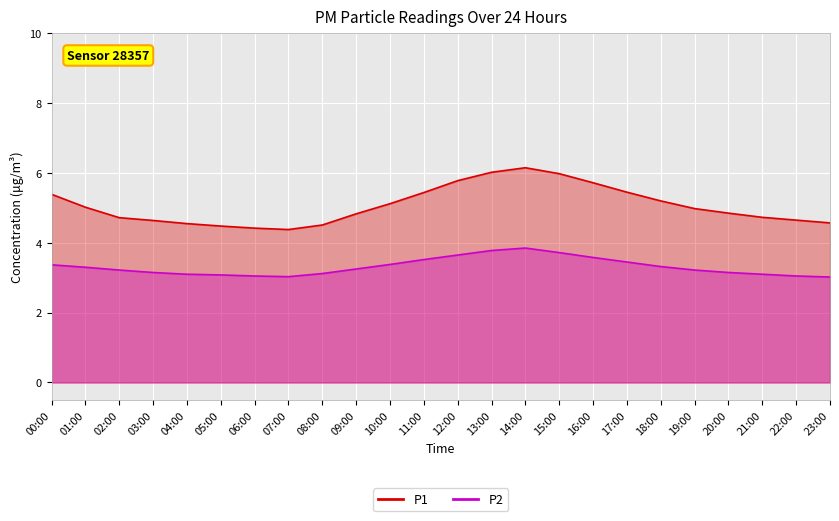

List the series in order of their overall mean, lowest first.

P2, P1